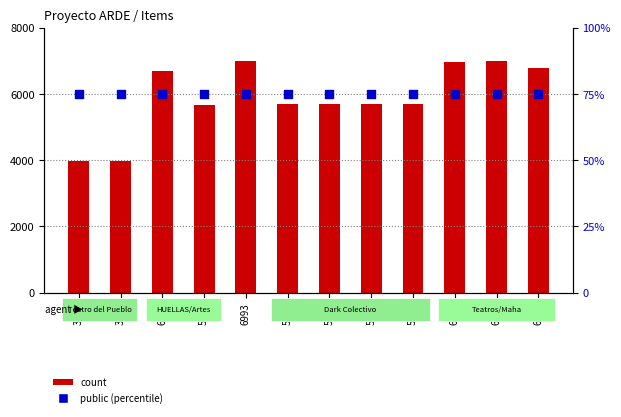

Is the value of count at 5694 greater than the value of public (percentile) at 6782?

Yes